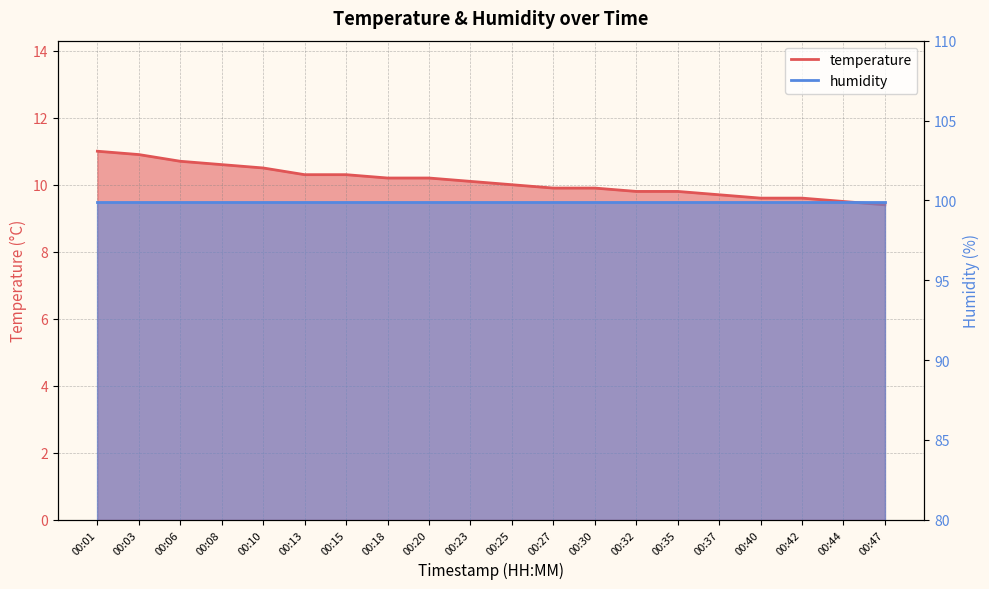

Which has a higher value, 00:13 or 00:25?

00:13